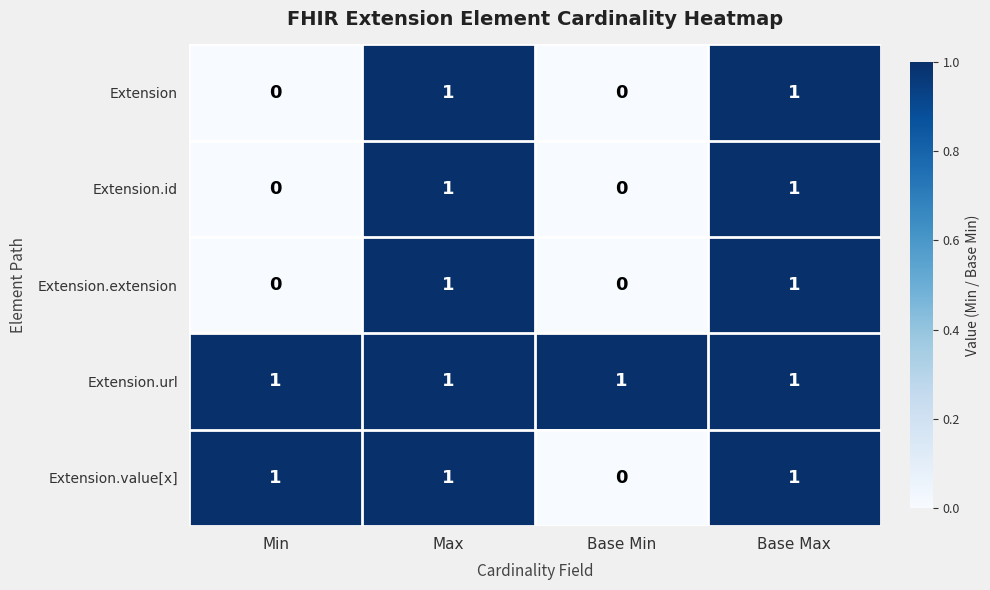

True or false: Extension has a value of 1 at Base Min.

False